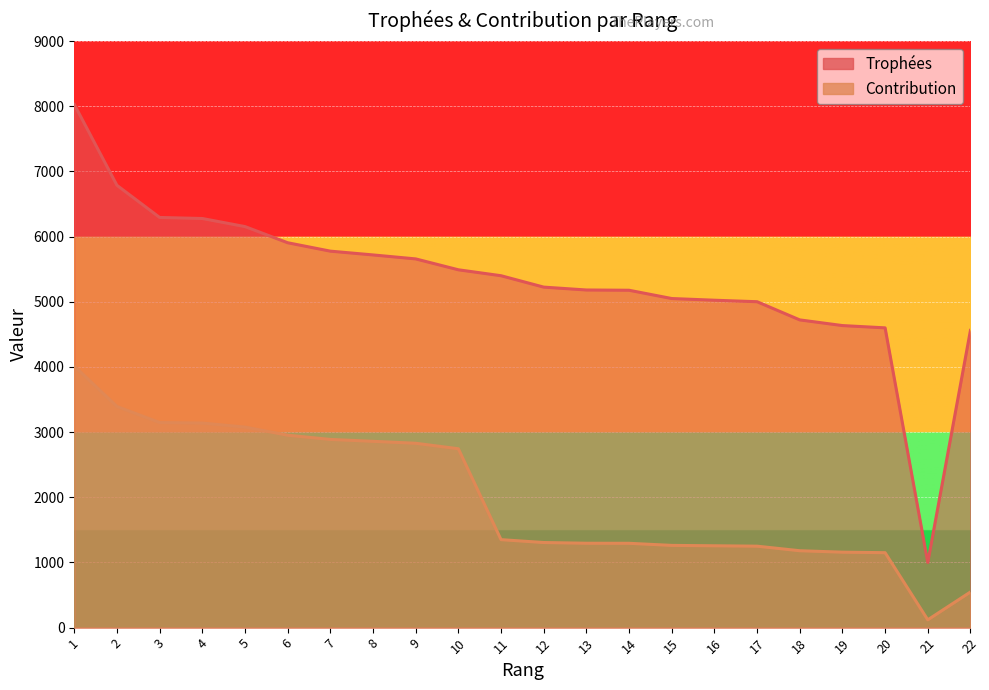

True or false: Contribution and Trophées intersect in this chart.

False